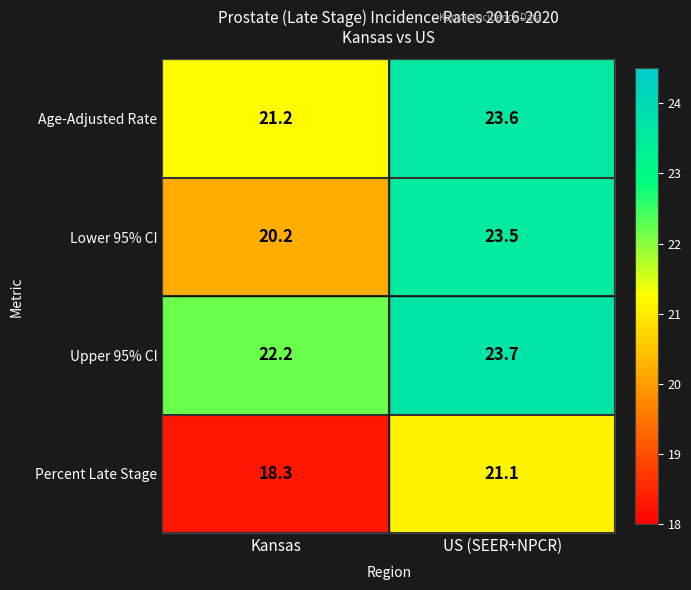

What is the difference between the Percent Late Stage values at Kansas and US (SEER+NPCR)?

2.8